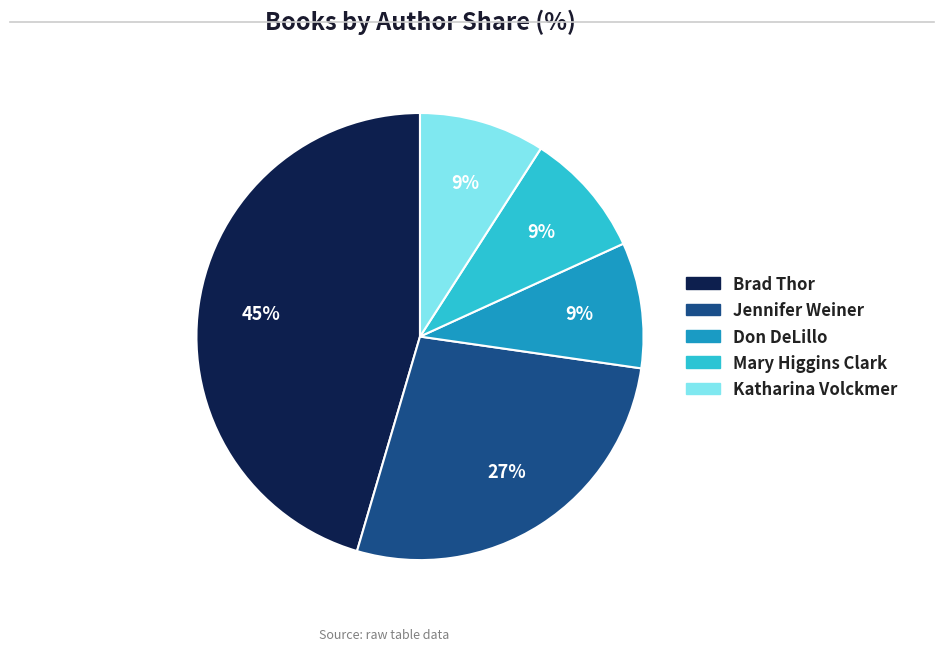

Which category has the biggest portion of the pie?

Brad Thor